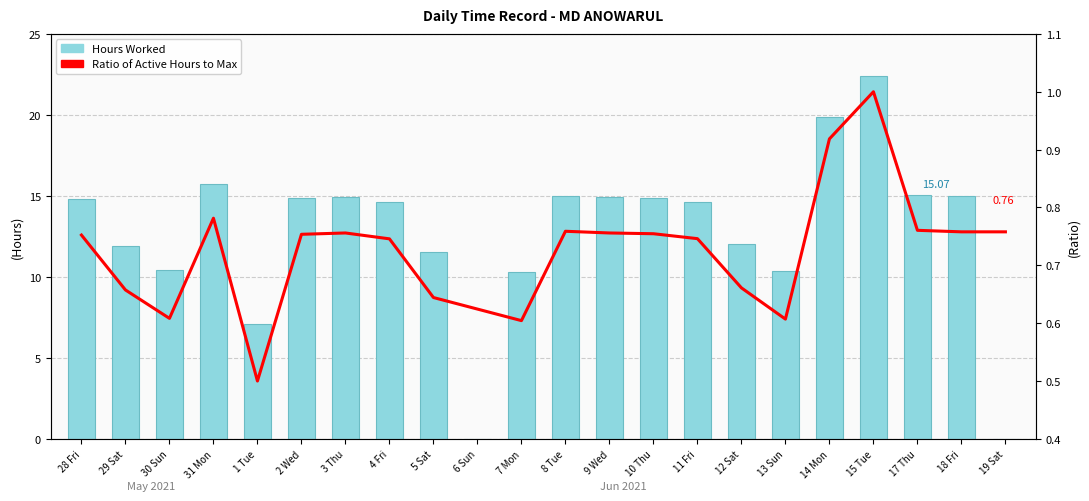

Between 1 Tue and 10 Thu, which series saw the biggest shift?

Hours Worked